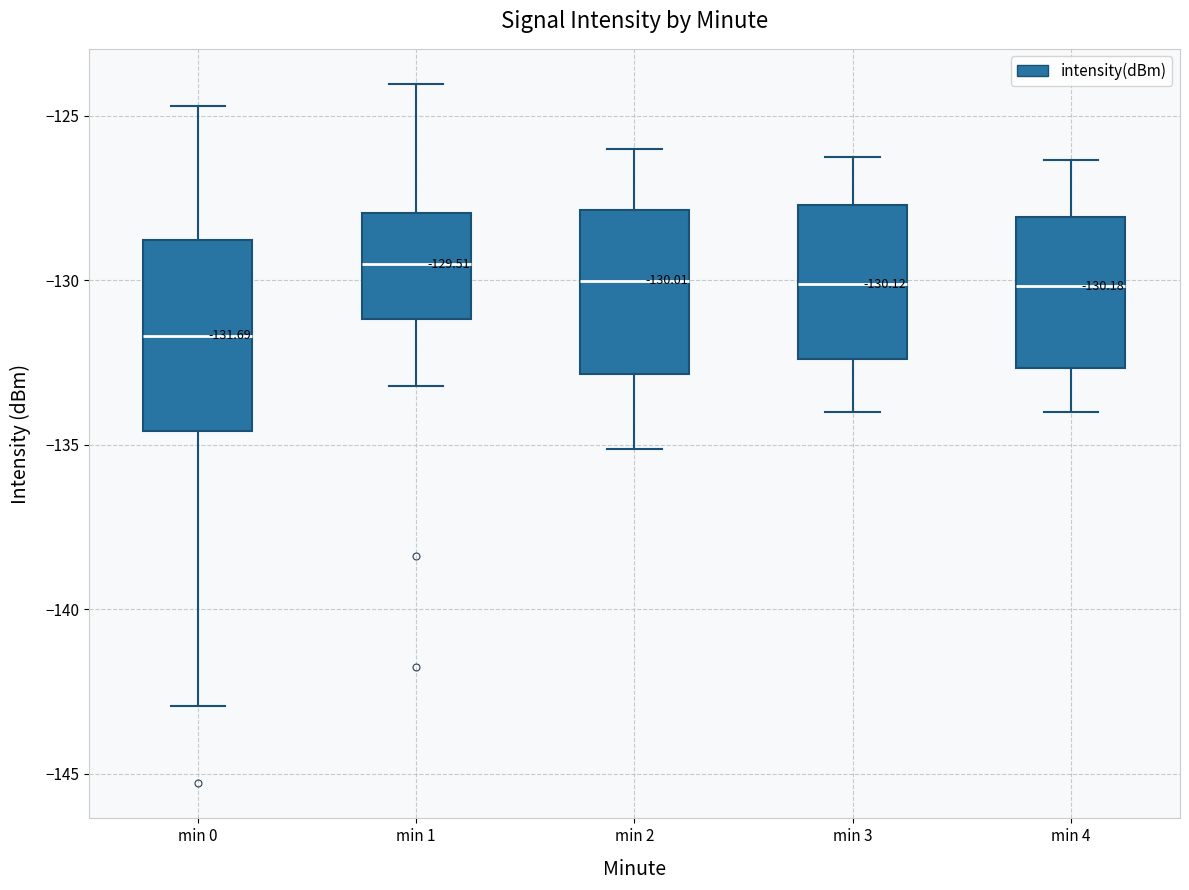

Comparing the boxes themselves (not the whiskers), which one is the tallest?

min 0